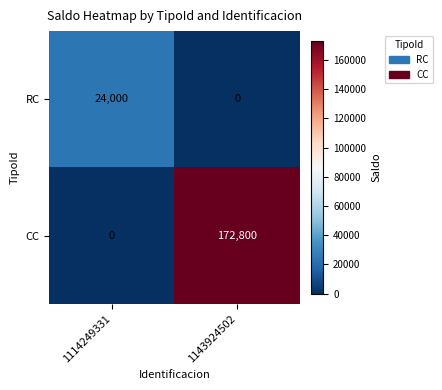

What is the maximum value shown in the chart?

172800